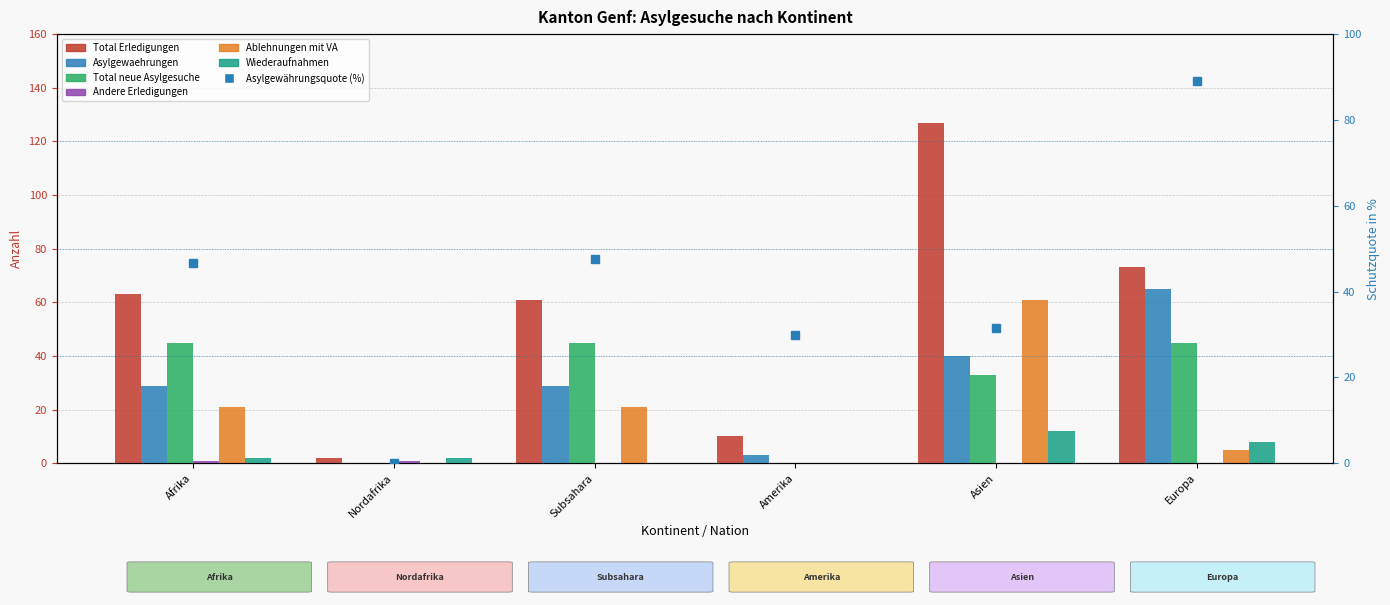

What is the difference between the maximum and minimum values in the Ablehnungen mit VA series?

61